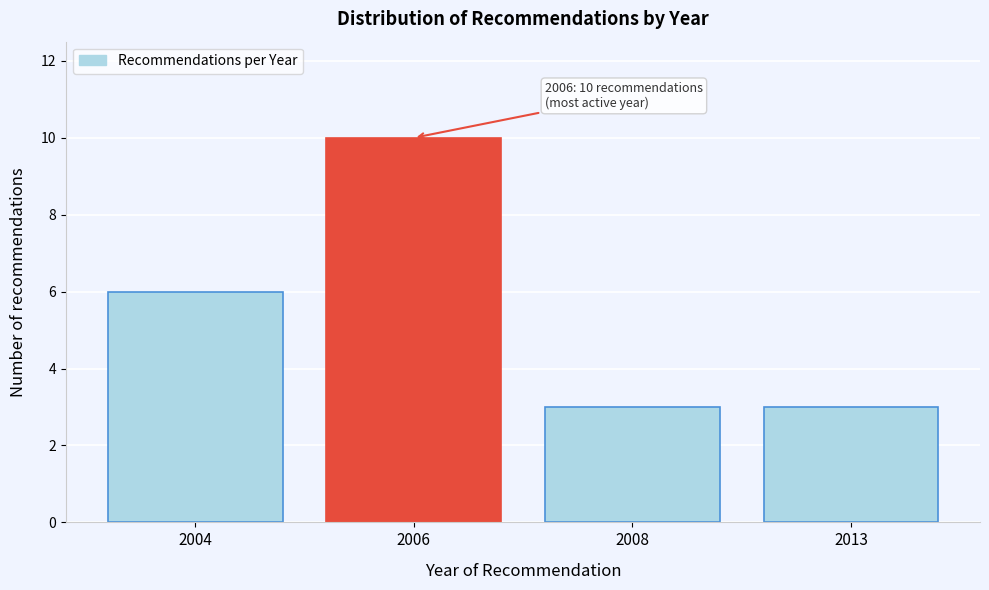

Reading left to right, what are all the values shown in this chart?

2004=6	2006=10	2008=3	2013=3